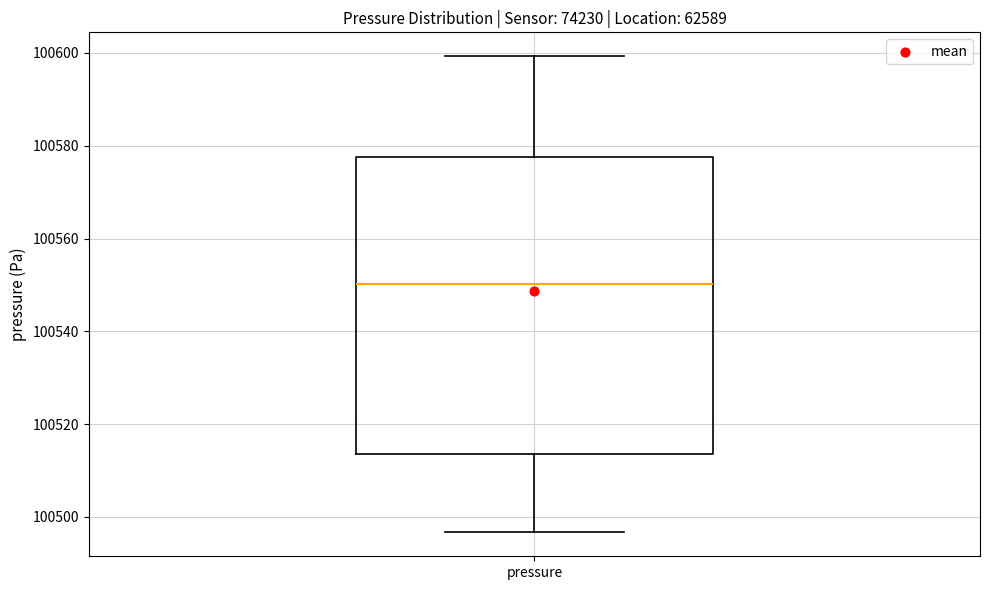

Where does the upper whisker of the box for pressure end on the y-axis? The values are not printed on the chart, so give them approximately, as read against the axis.

100600